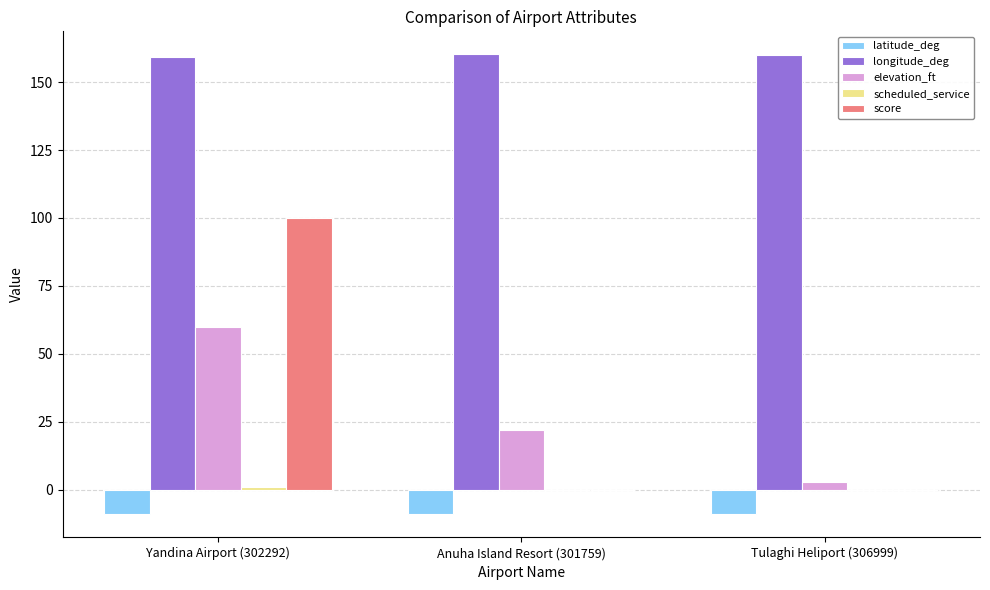

Which series has the largest total across all categories?

longitude_deg